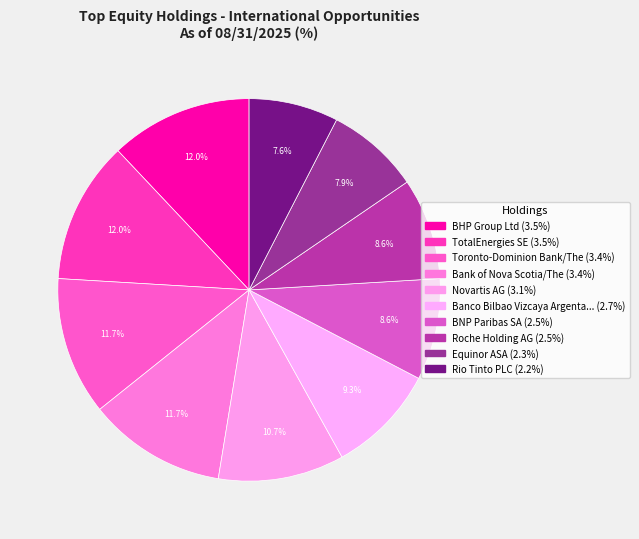

What is the largest slice in the pie chart?

BHP Group Ltd